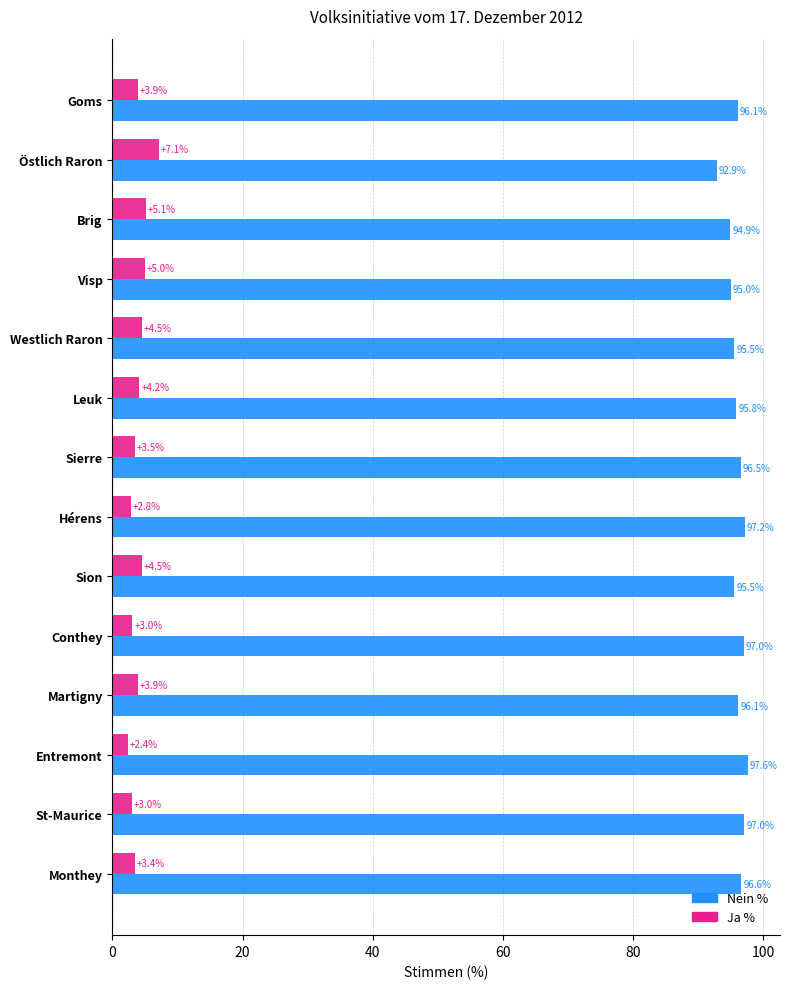

What are all the series names shown in the legend?

Nein %, Ja %